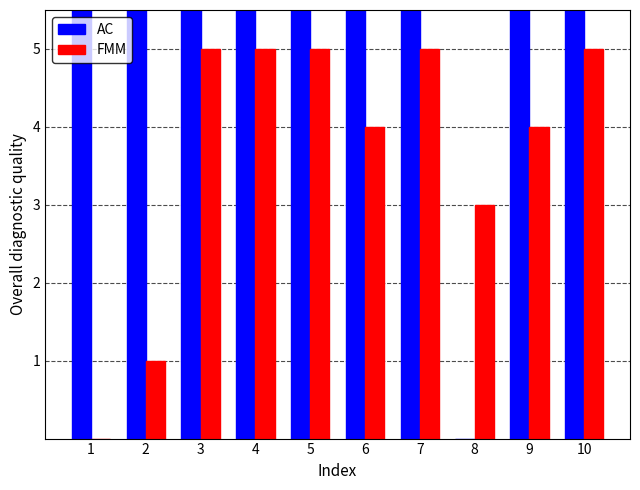

Between 1 and 4, which series saw the biggest shift?

FMM